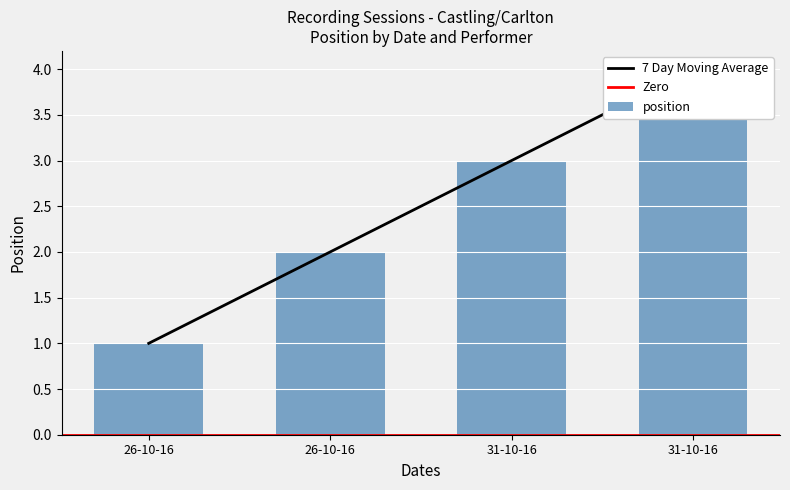

What is the ratio of the value at 31-10-16 to the value at 31-10-16?

0.8